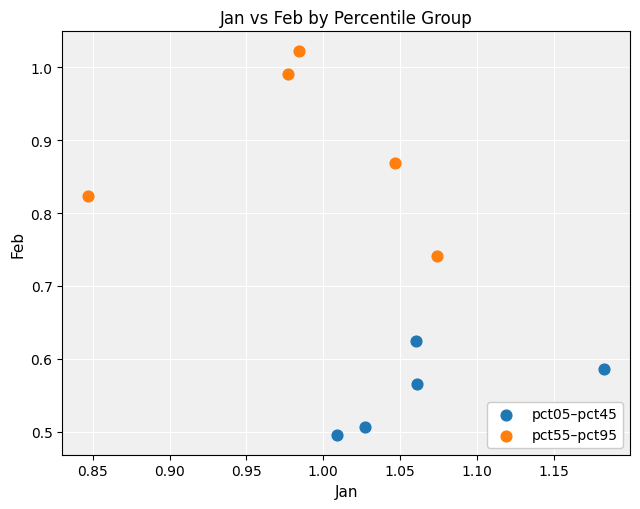

Which series has the largest Y range (max minus min)?

pct55–pct95